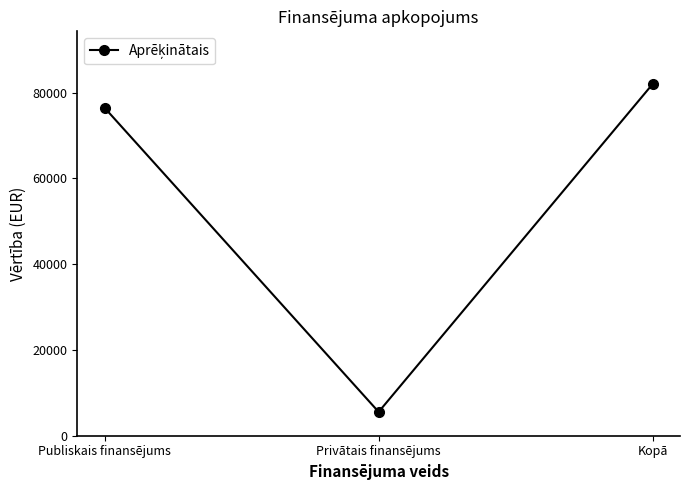

What is the sum of all values?

164000.0